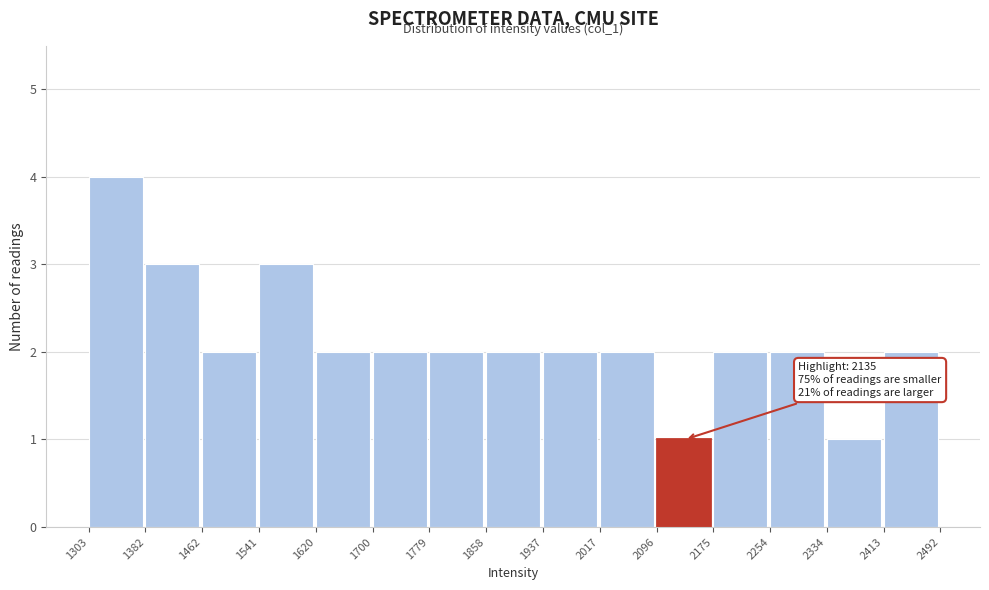

Over which range of the x-axis is the bar tallest?

1303 to 1382